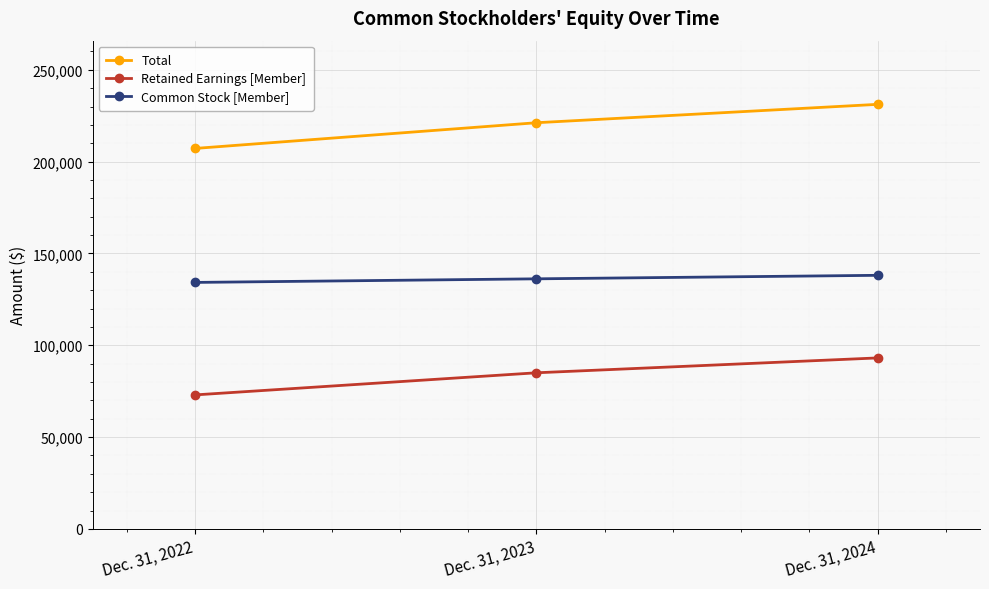

How many lines are shown in the chart?

3